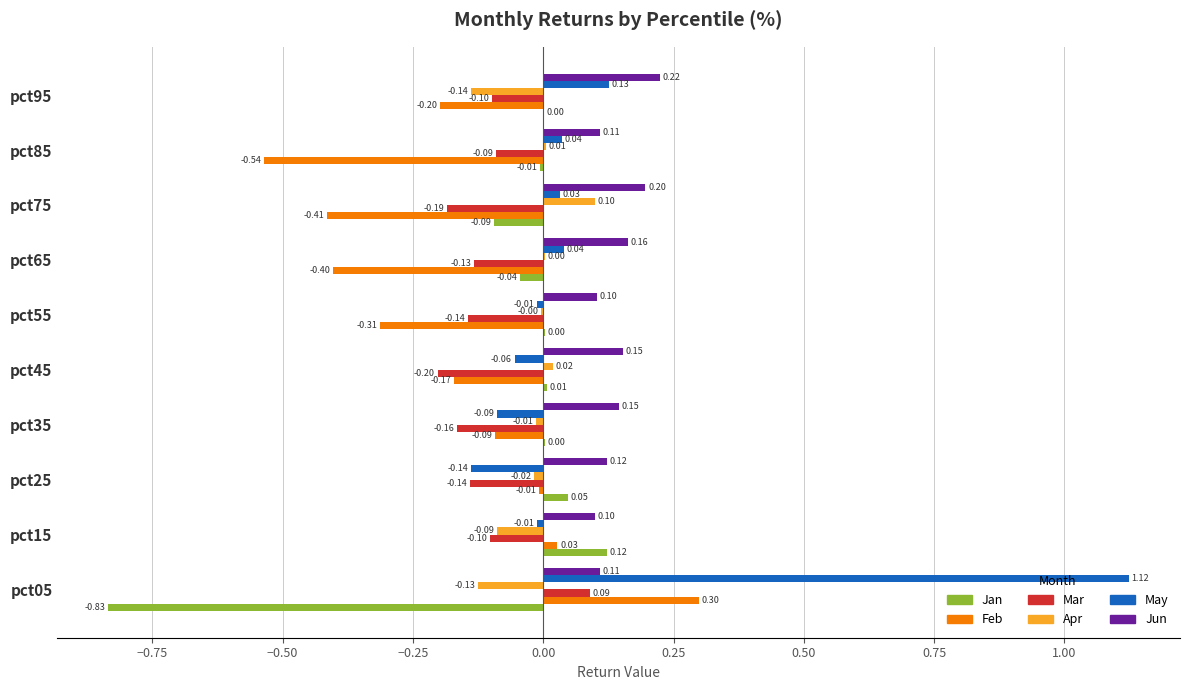

Is the value of Feb at pct65 greater than the value of May at pct95?

No